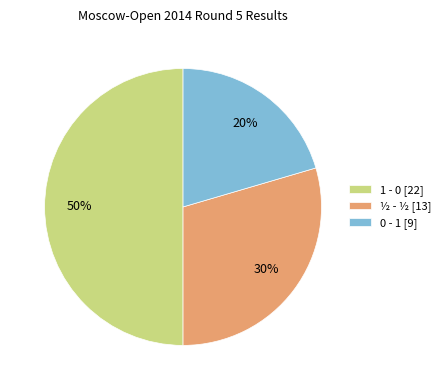

Does ½ - ½ [13] represent more than half of the total?

No